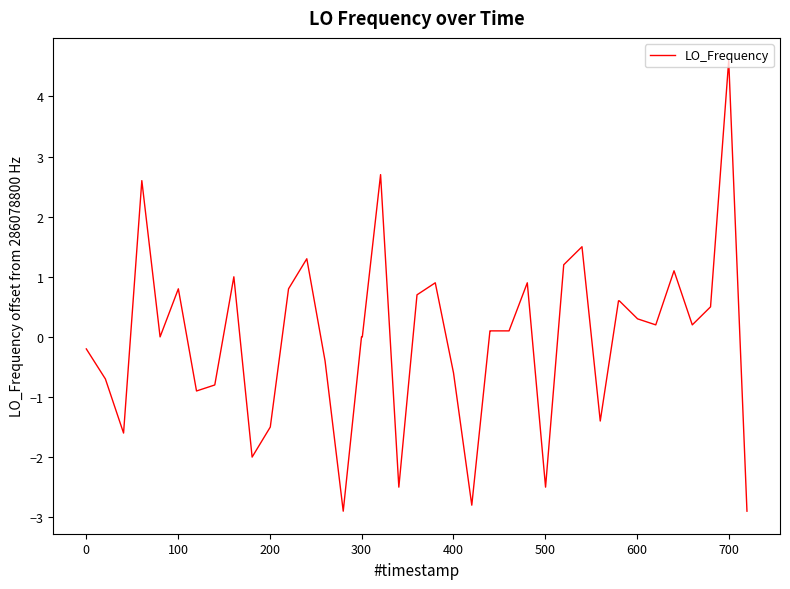

What is the difference between the maximum and minimum values?

7.5